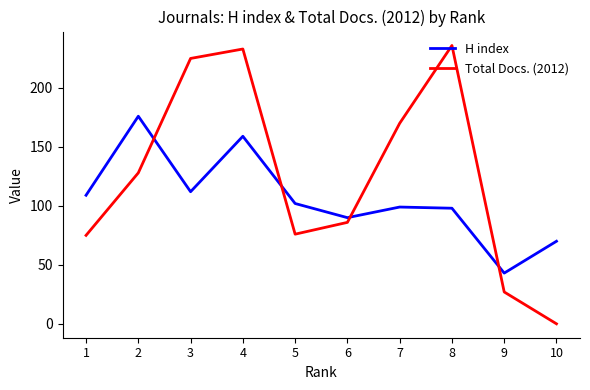

Does the chart have visible grid lines?

No